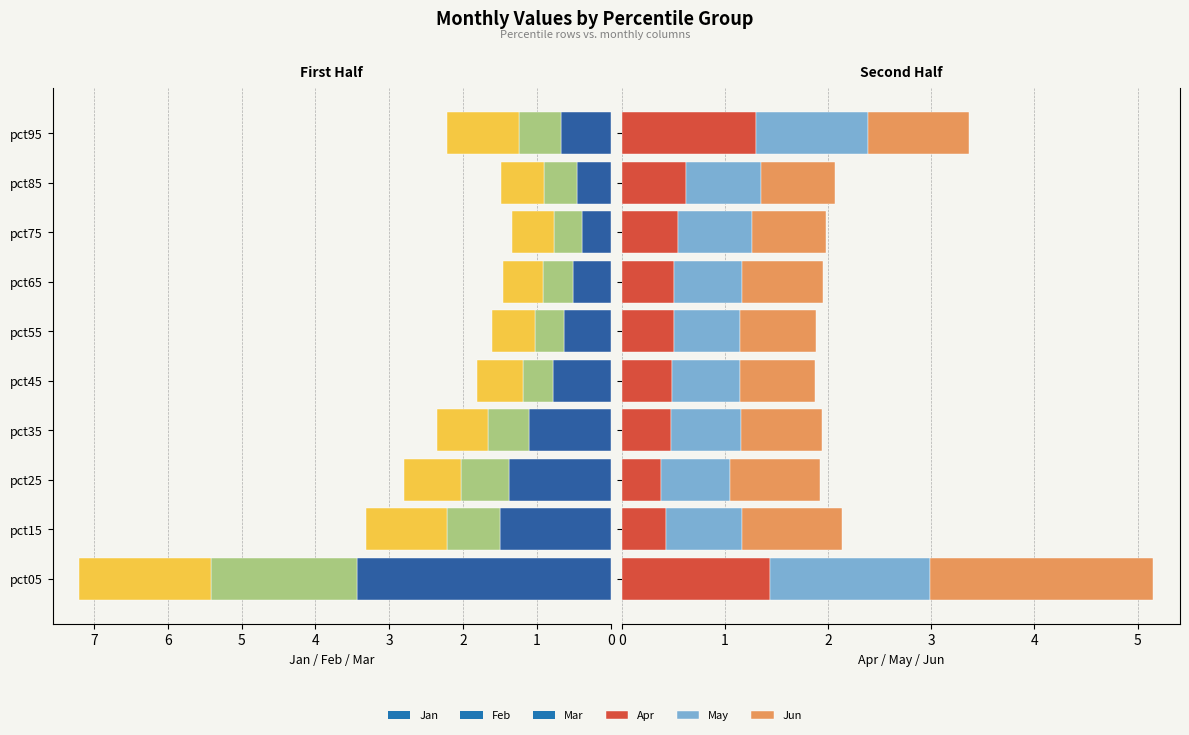

What are all the series names shown in the legend?

Jan, Feb, Mar, Apr, May, Jun